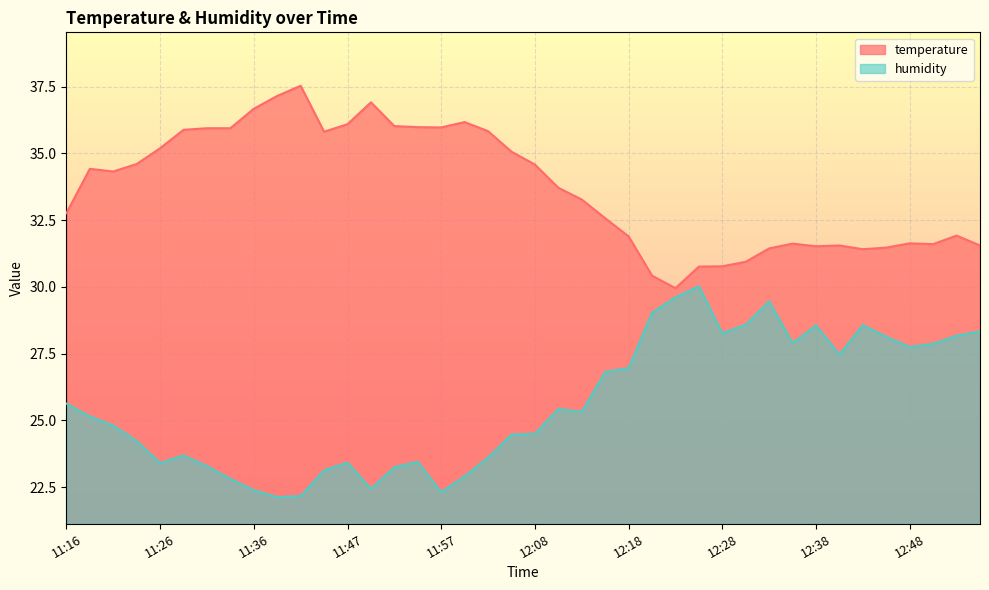

At which category does the chart reach its minimum across all series?

11:39